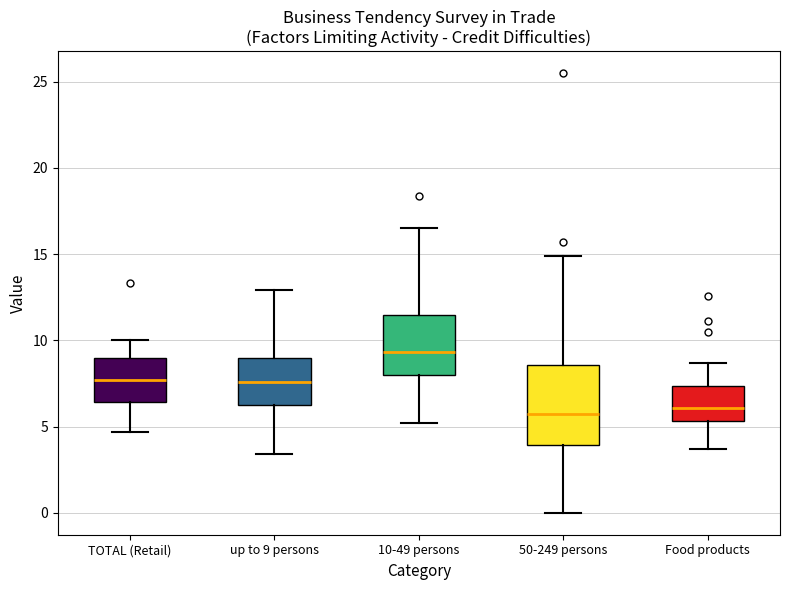

Where is the lower edge of the box for 10-49 persons on the y-axis? The values are not printed on the chart, so give them approximately, as read against the axis.

8.0